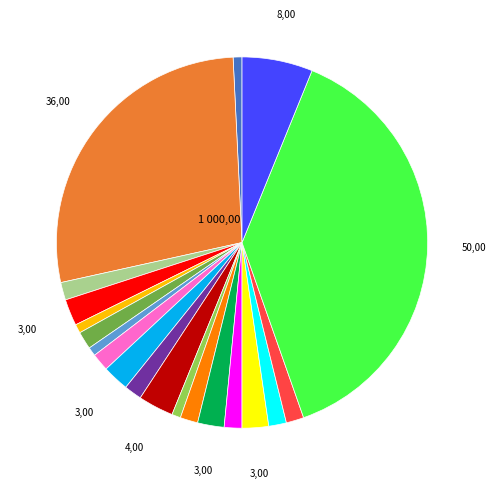

Is there any slice that represents more than half of the pie?

No